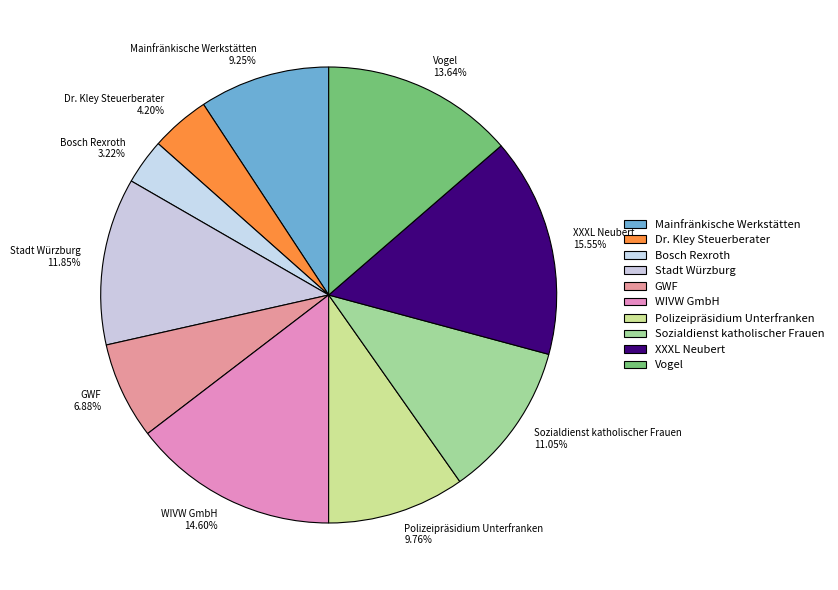

Which has a higher value, Mainfränkische Werkstätten or Dr. Kley Steuerberater?

Mainfränkische Werkstätten